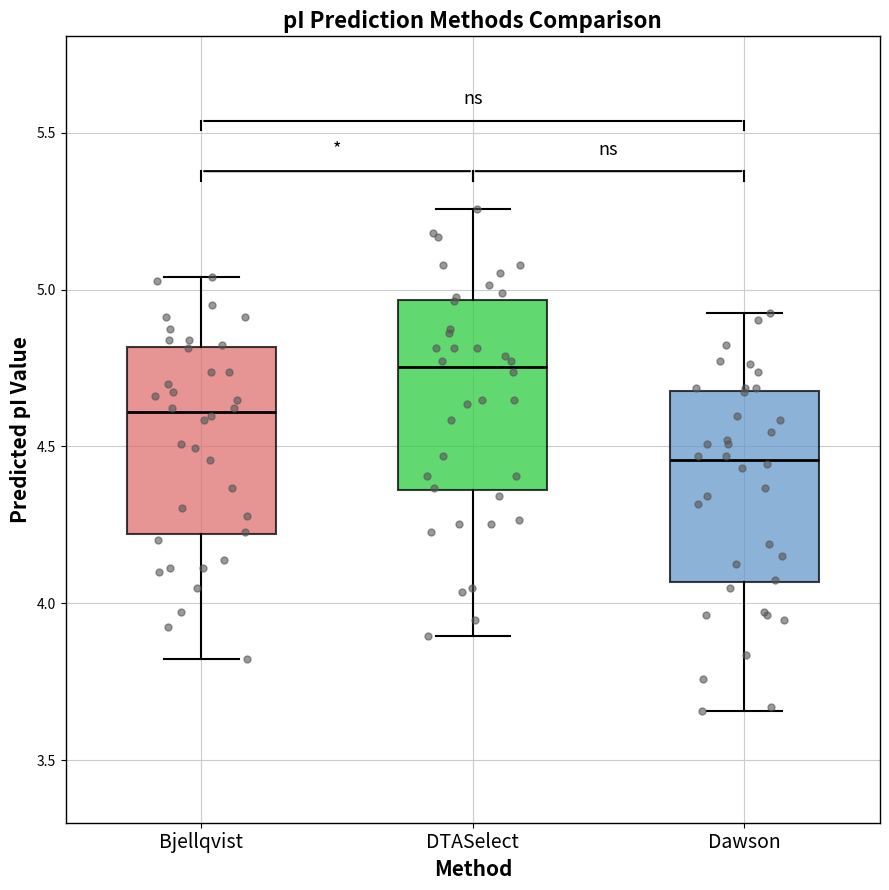

Which box has the lowest median line?

Dawson